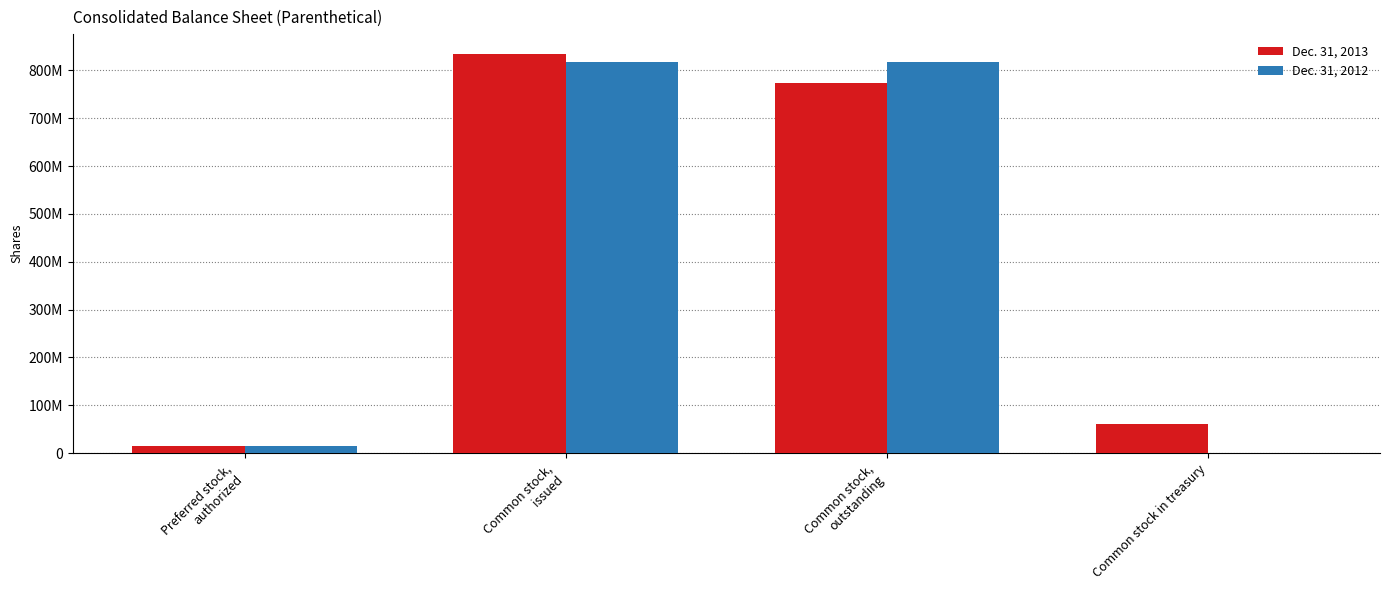

Are the bars horizontal?

No